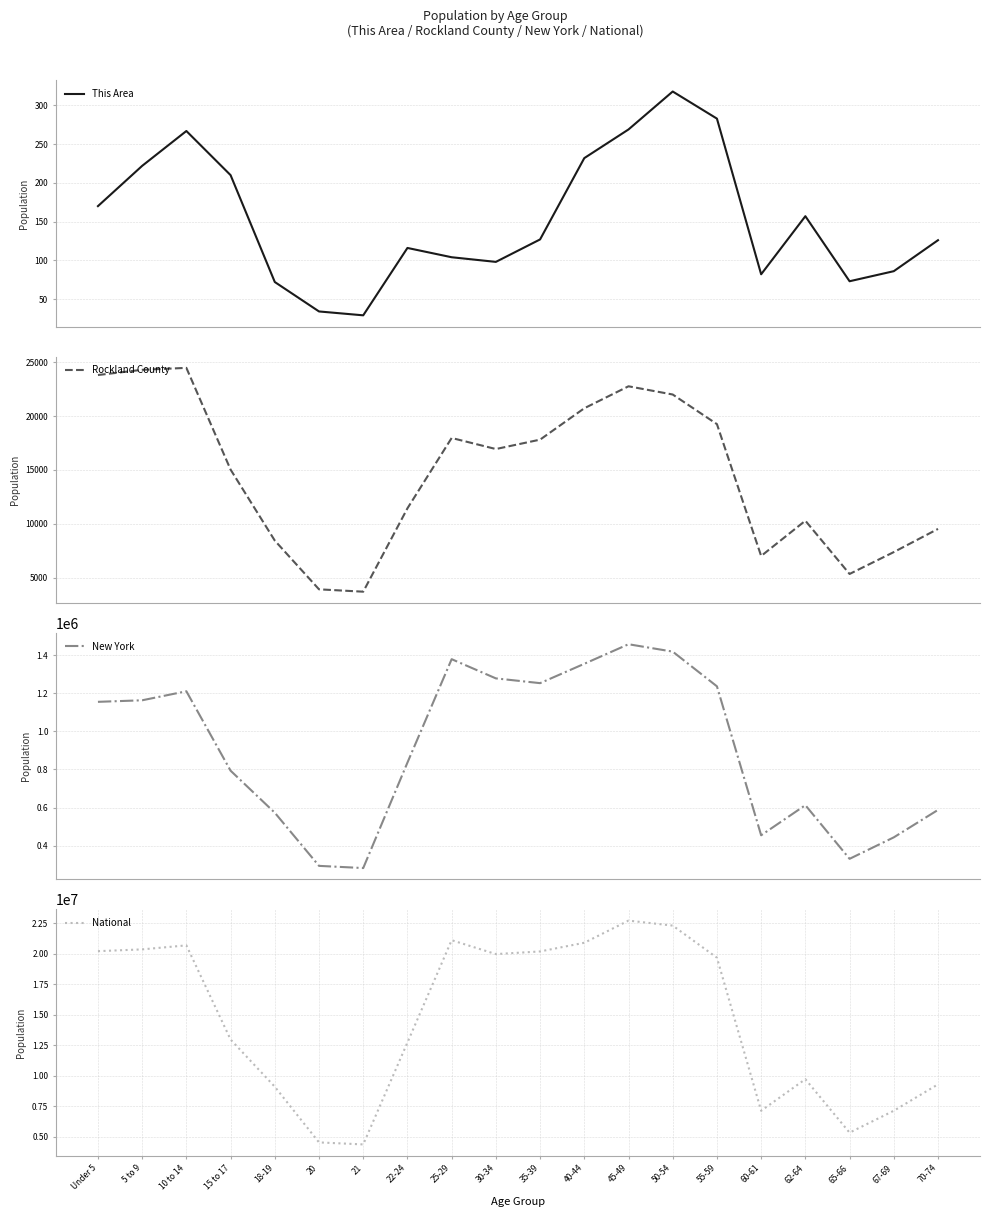

Which has a higher value, 45-49 or 60-61?

45-49